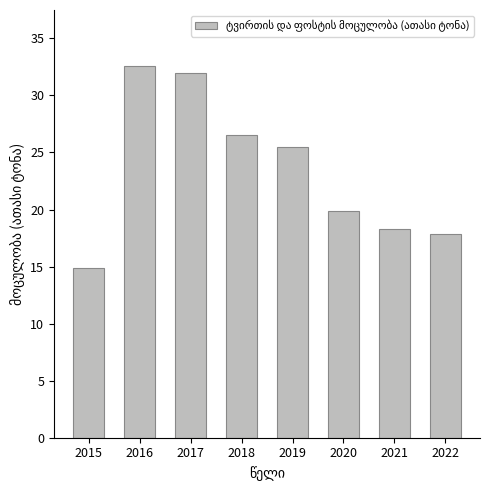

Where does the data first go above 25?

2016